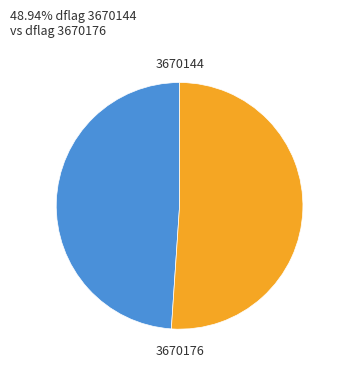

The 3670144 slice represents 49% of the pie. True or false?

True